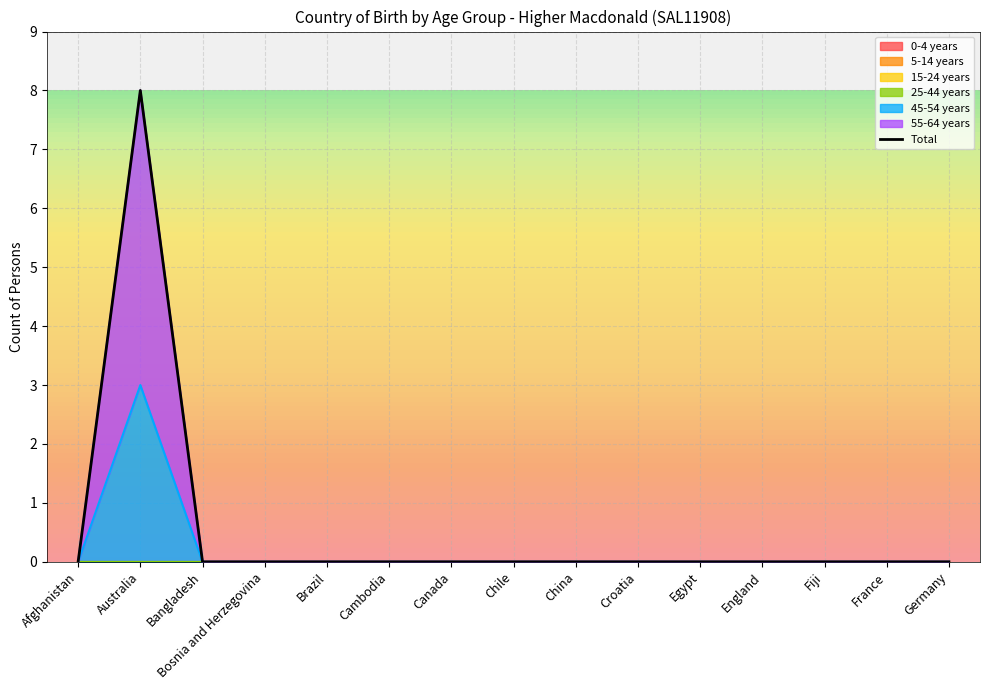

Which category has the lowest value across all series?

Afghanistan